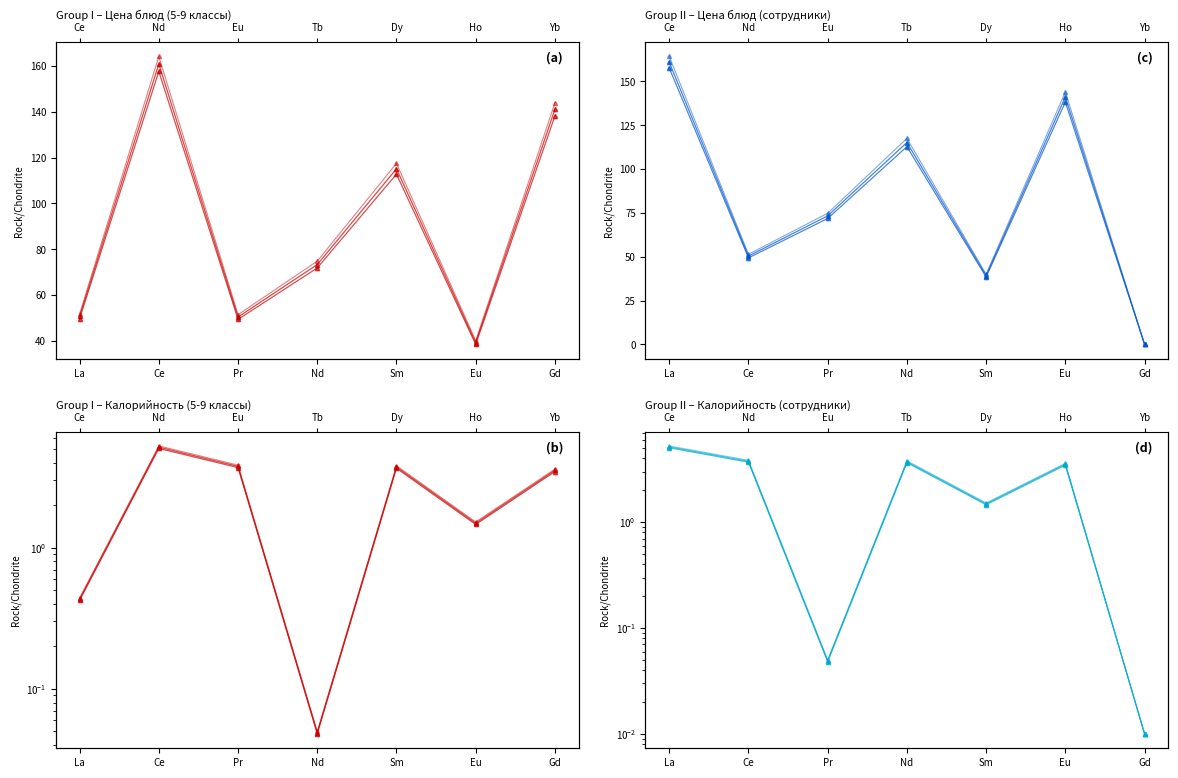

What is the difference between the highest and lowest values at La?

163.8